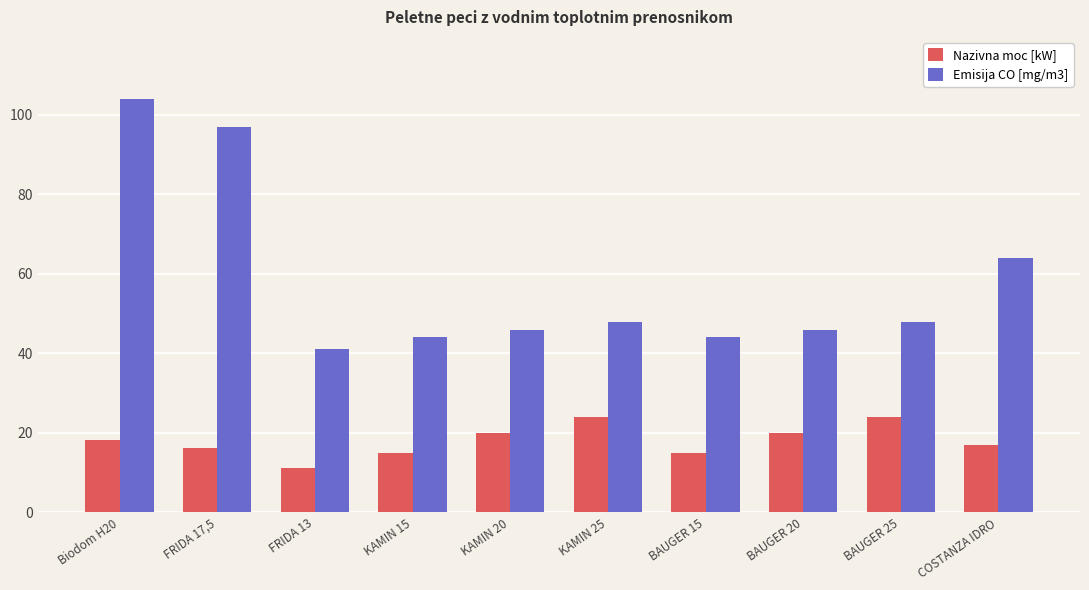

What is the minimum value shown in the chart?

11.3